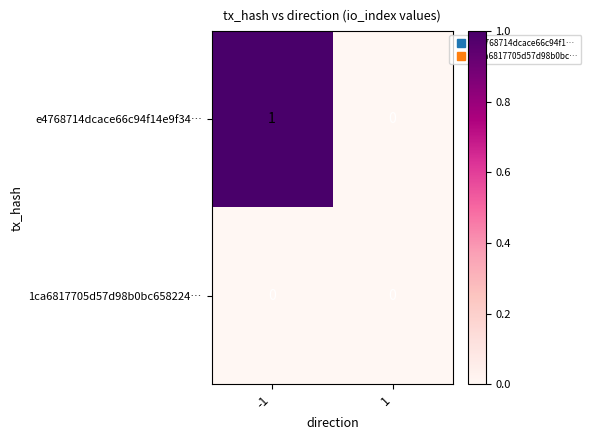

Count the number of data series in this chart.

2